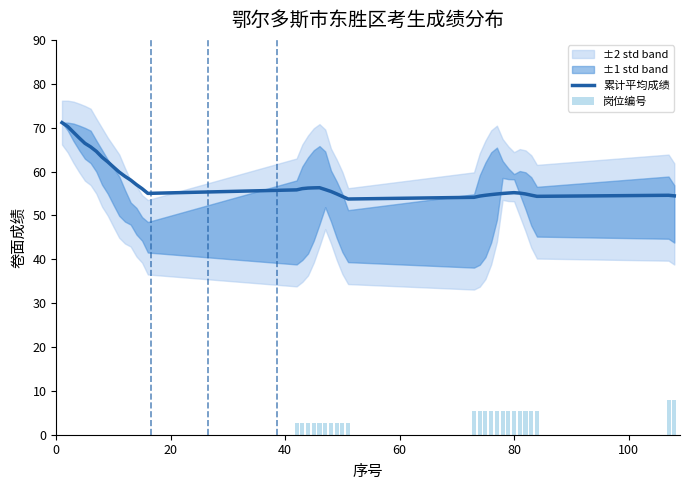

True or false: 岗位编号 has a value of 0.0 at 40.

True